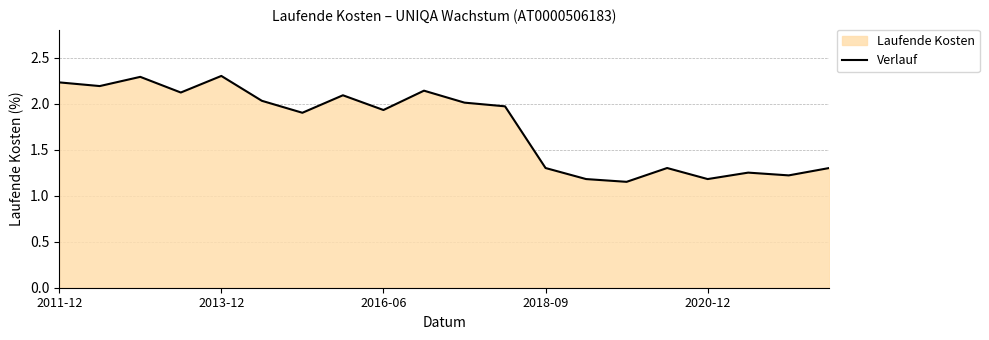

What is the maximum value shown in the chart?

2.3